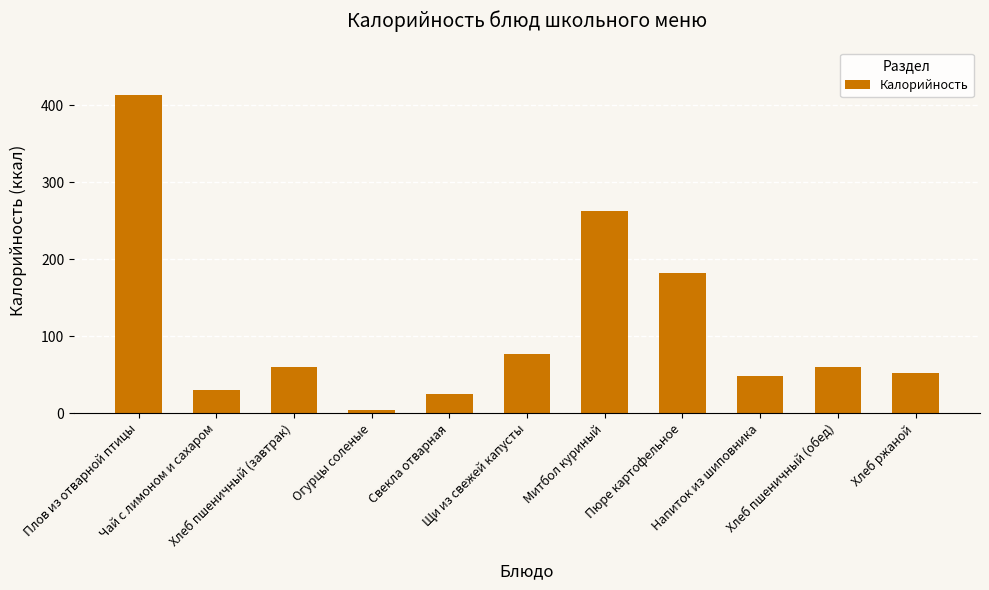

The chart shows a value of 77.3 at Щи из свежей капусты. True or false?

True